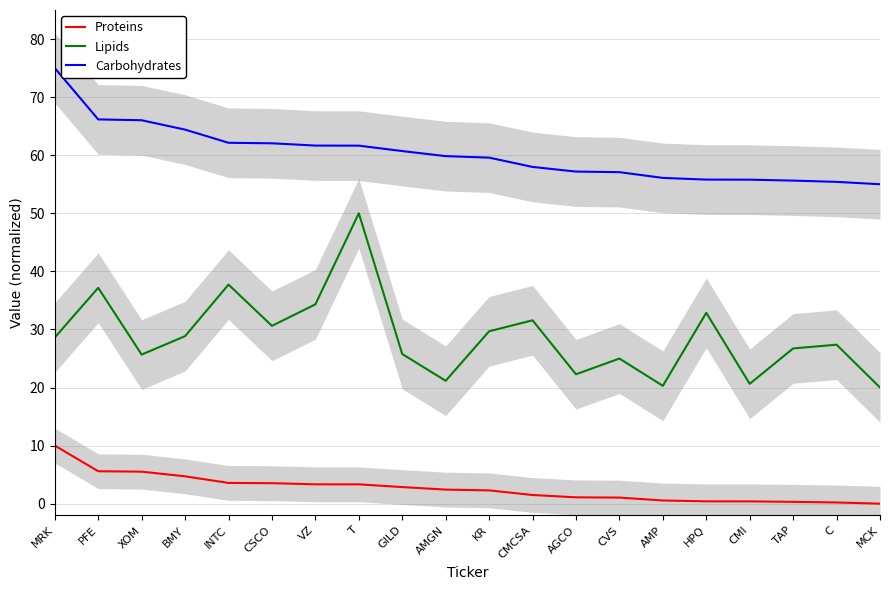

Does the chart display data point markers on the line(s)?

No